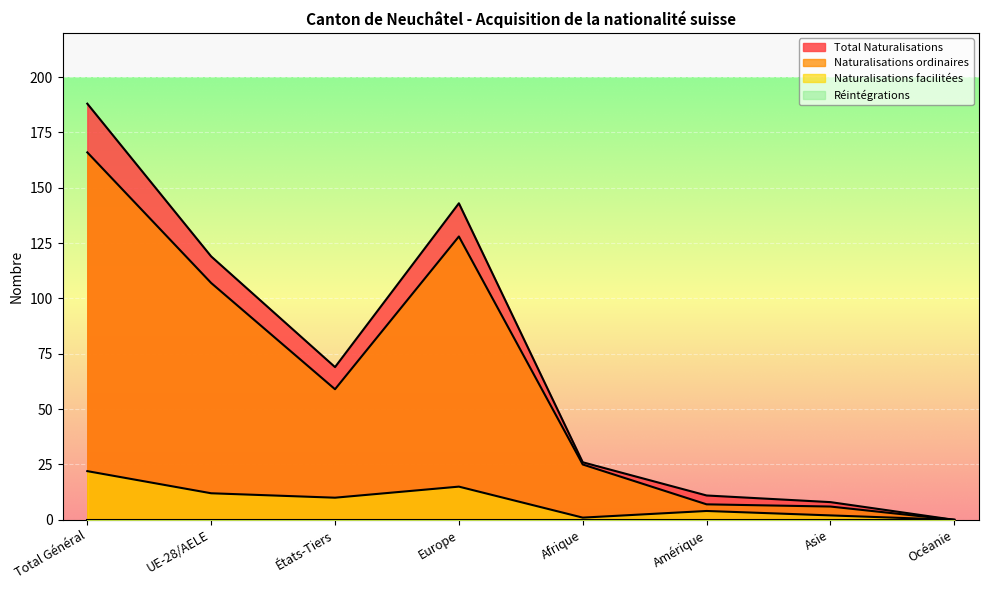

How many interior local valleys does the Naturalisations ordinaires series have?

1